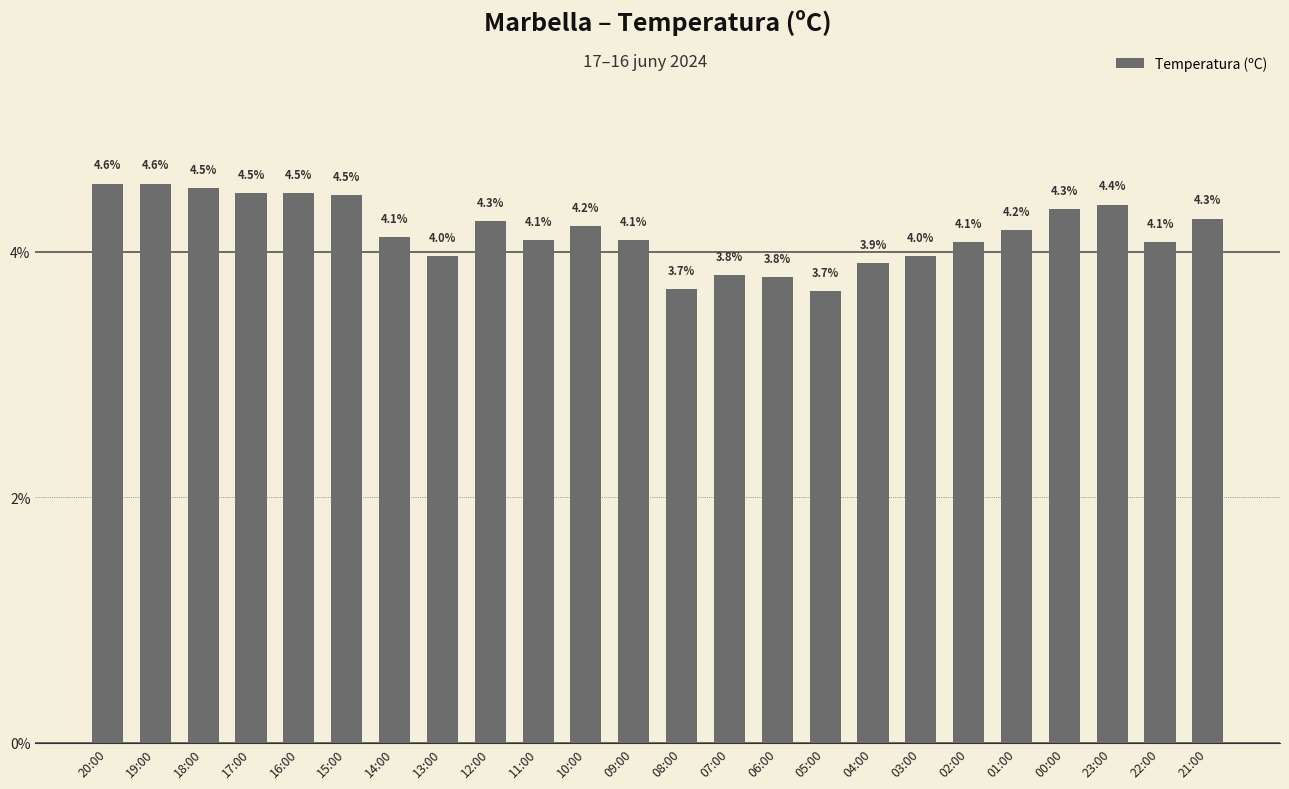

What is the difference between the second highest and minimum values?

0.9